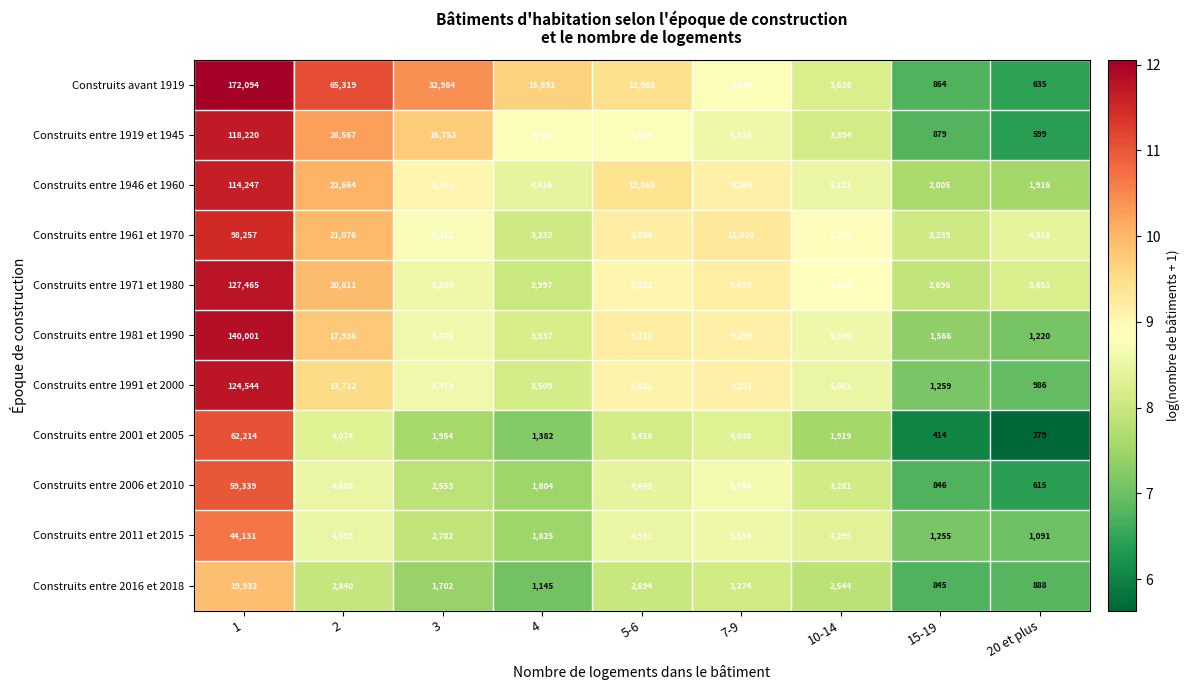

True or false: Construits avant 1919 has a value of 366 at 15-19.

False